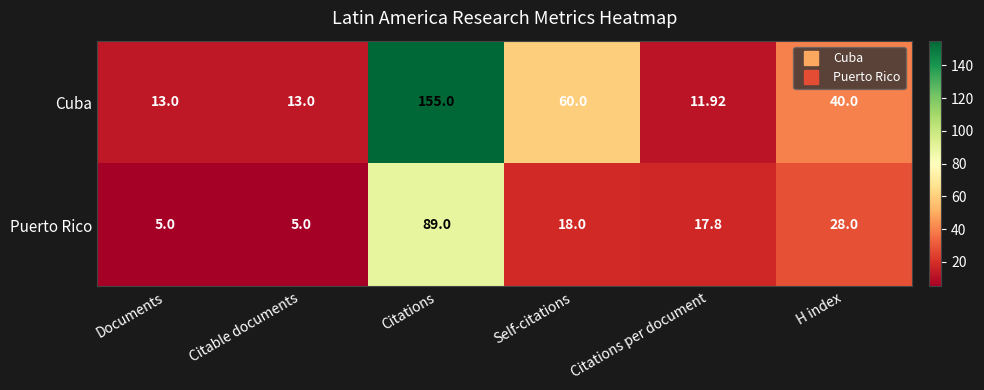

How many distinct data groups are displayed?

2